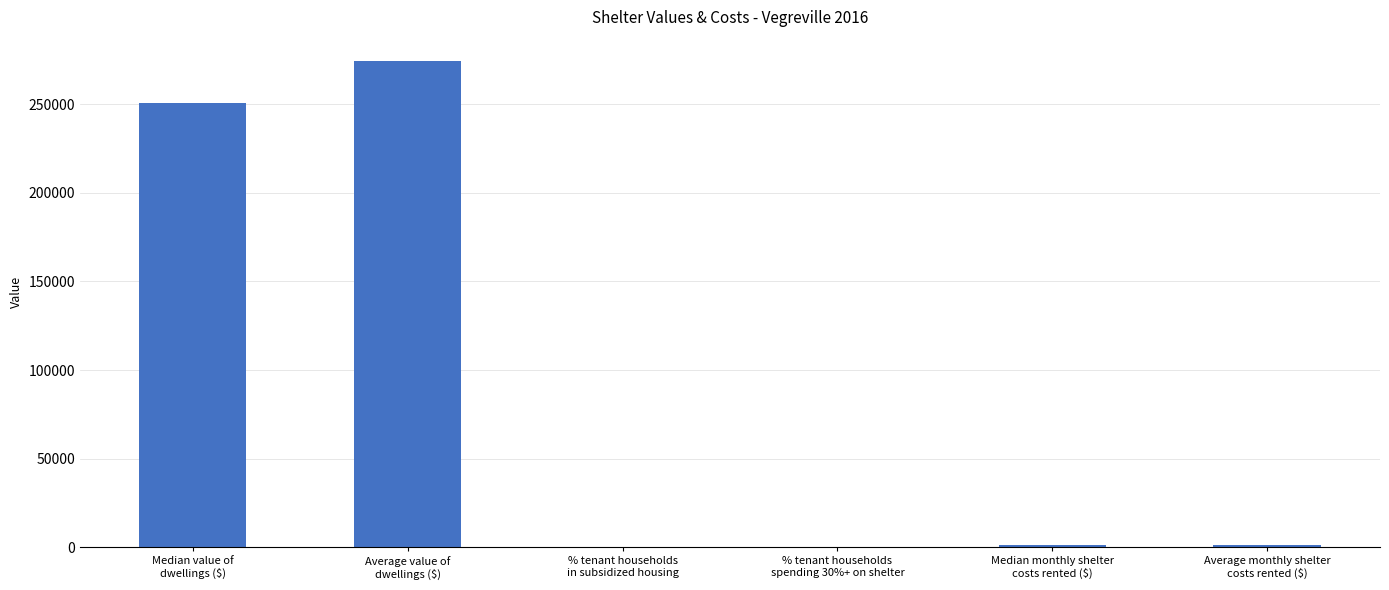

Where does the data first go above 1003?

Median value of
dwellings ($)